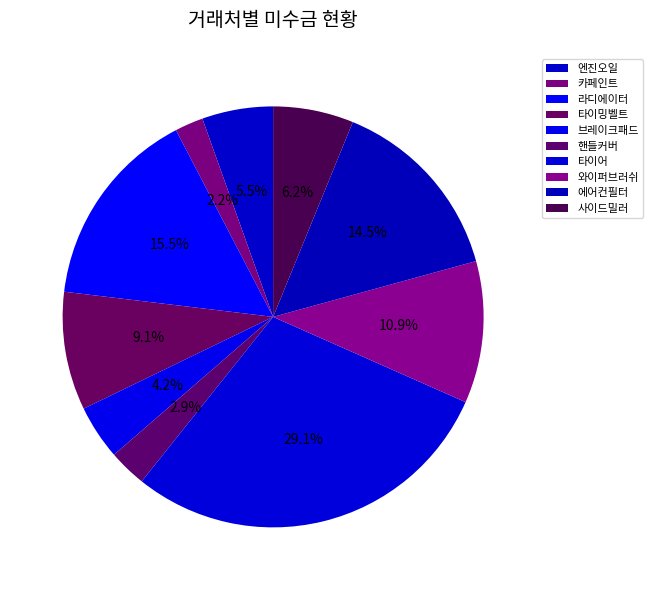

What is the total percentage of 와이퍼브러쉬 and 엔진오일?

16.4%